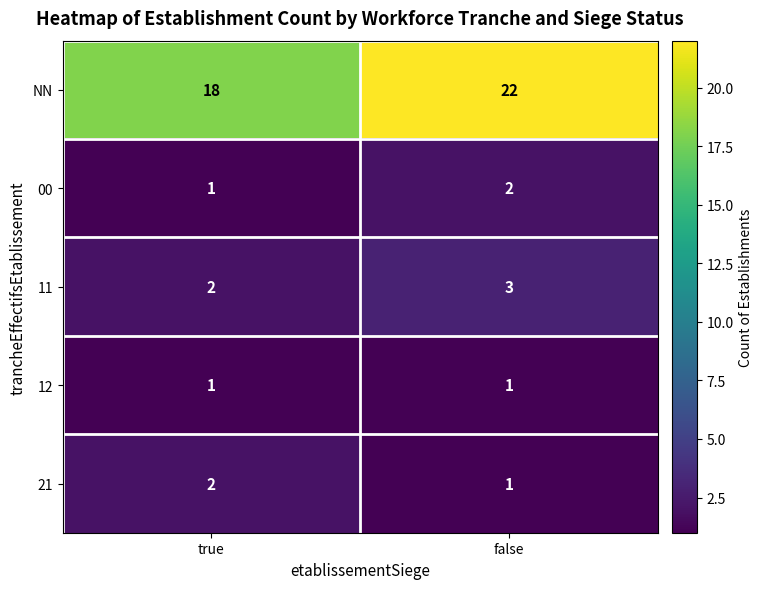

At which category is the sum across all series the highest?

false